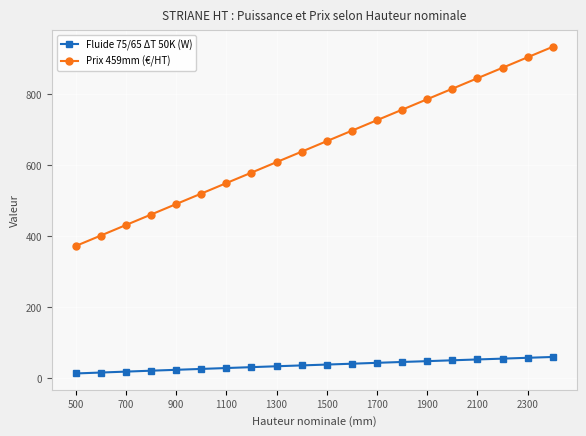

How many values in the Fluide 75/65 ΔT 50K (W) series exceed 38?

10